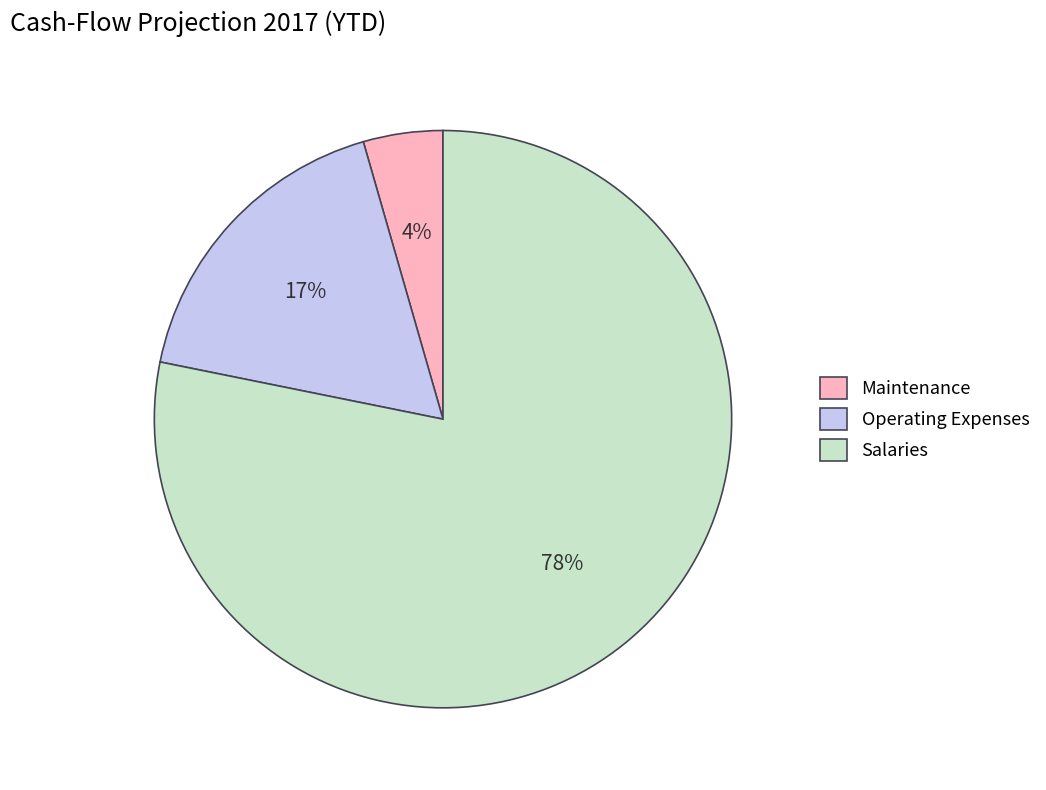

True or false: Operating Expenses accounts for 31% of the total.

False